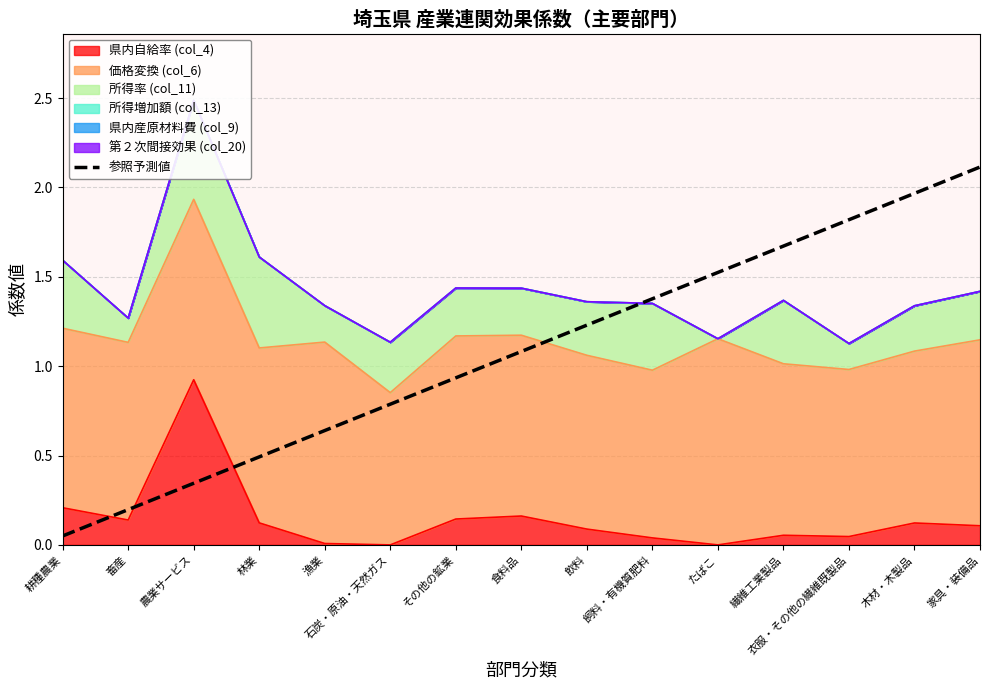

At which category does the chart reach its minimum across all series?

耕種農業